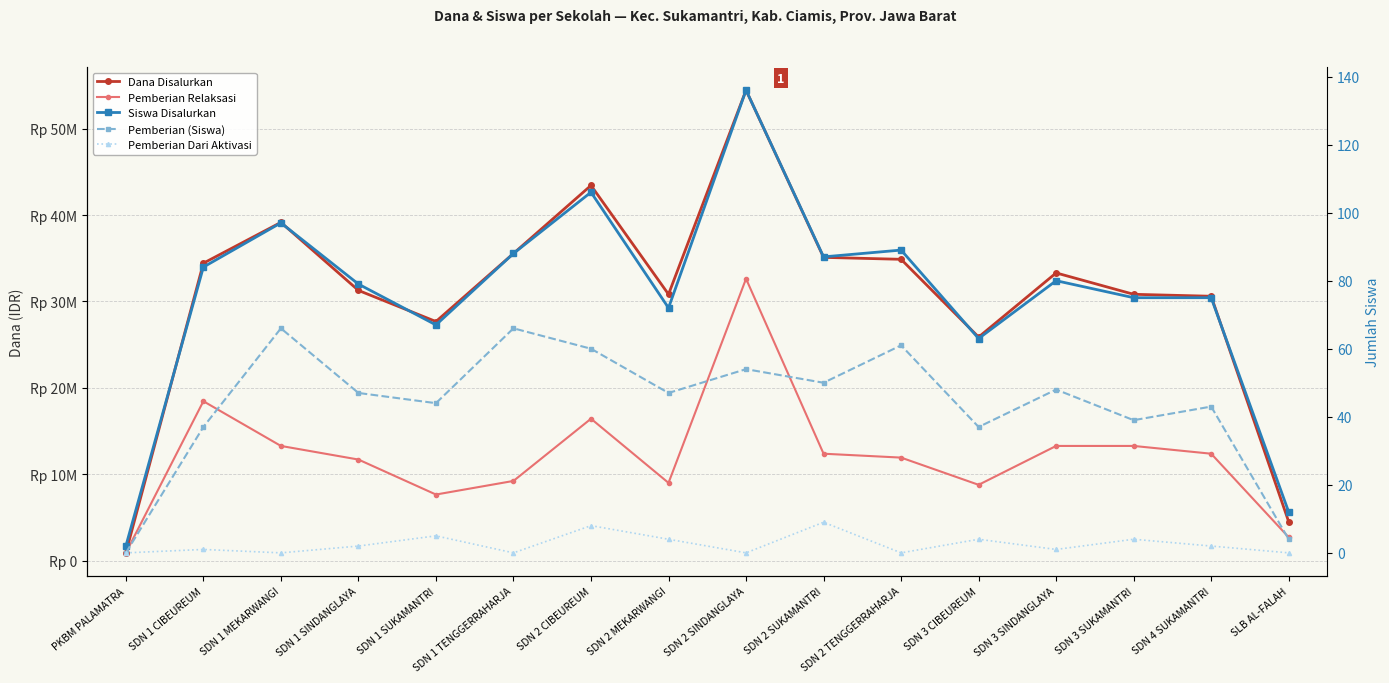

What is the average value of the Pemberian Relaksasi series?

12121875